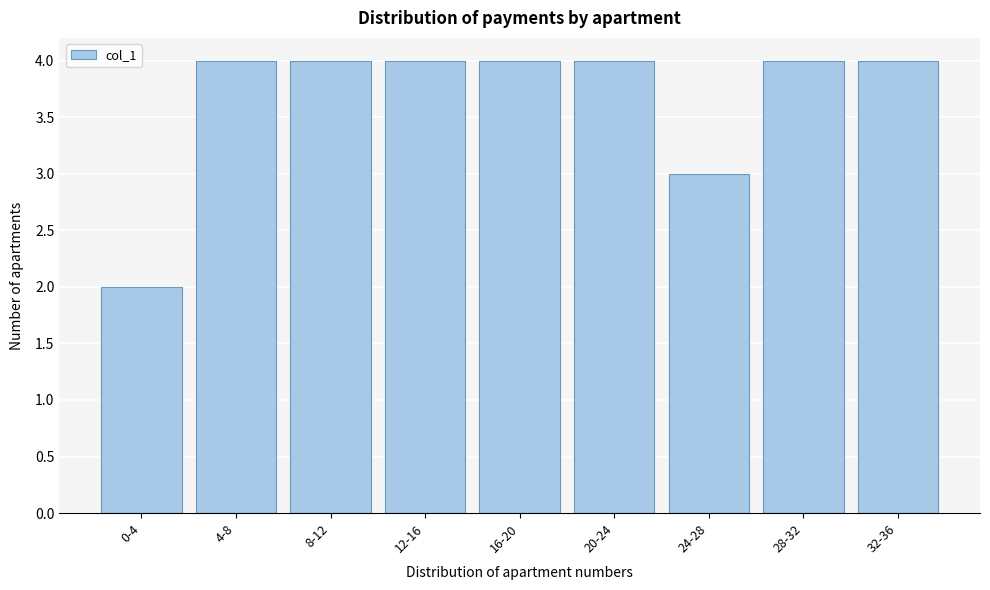

Reading left to right, transcribe all the data shown in this chart.

0-4=2	4-8=4	8-12=4	12-16=4	16-20=4	20-24=4	24-28=3	28-32=4	32-36=4